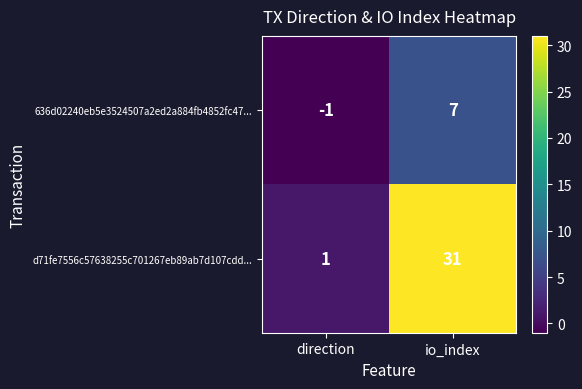

Between direction and io_index, which series saw the biggest shift?

d71fe7556c57638255c701267eb89ab7d107cdd...